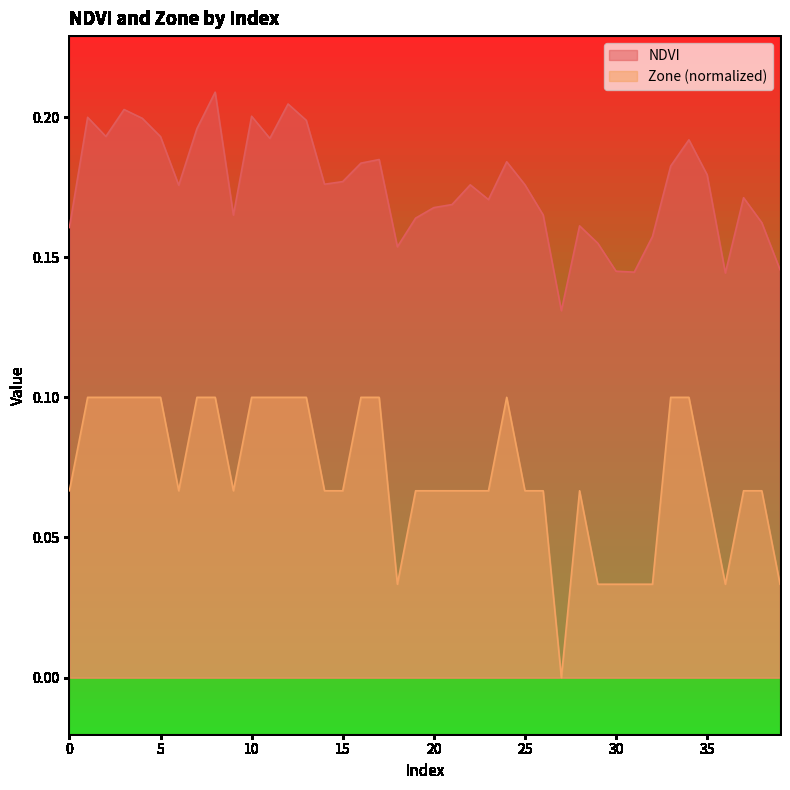

At which category does Zone reach its first local valley?

6